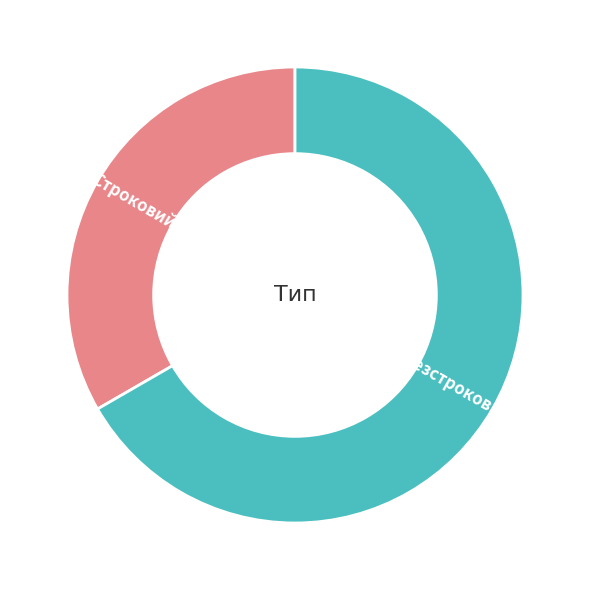

Is the sum of Безстроковий and Строковий greater than half?

Yes